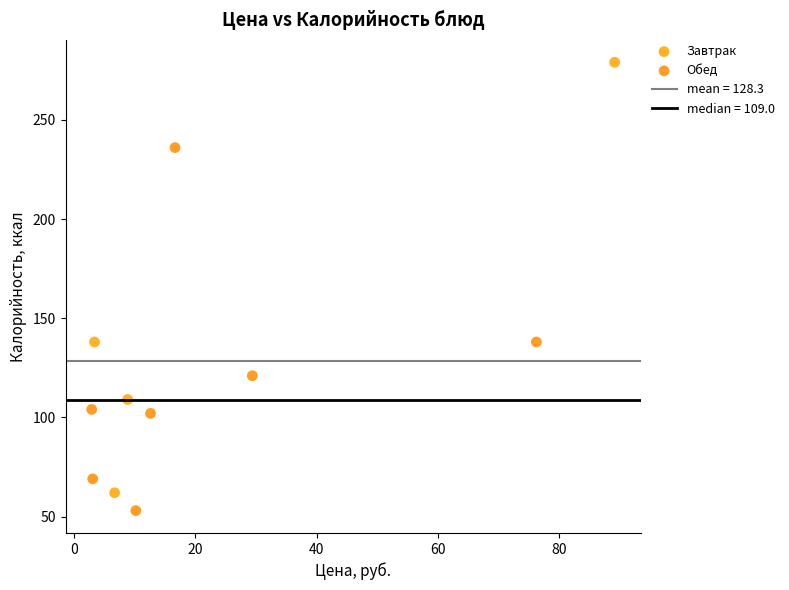

Which series contains the highest Y value?

Завтрак